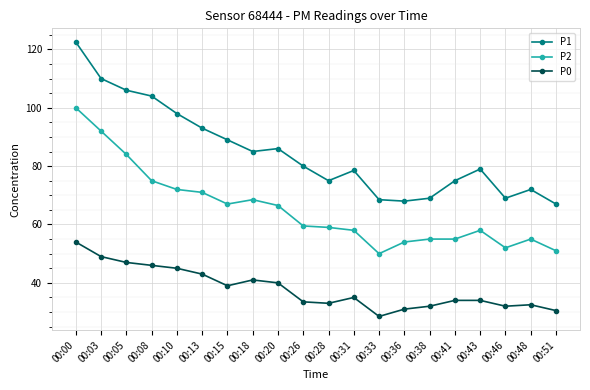

What is the difference between the maximum and second lowest values in the P1 series?

54.5